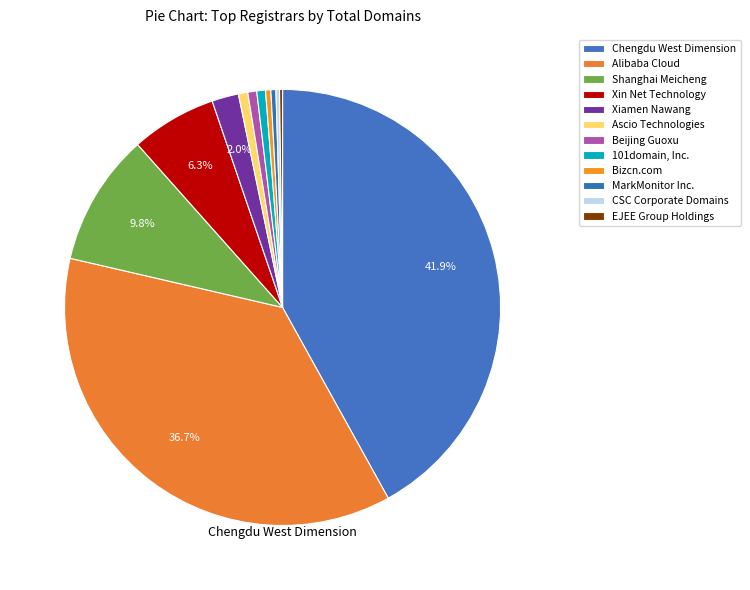

To the nearest percent, what is the difference between the largest and smallest slice percentages?

42%